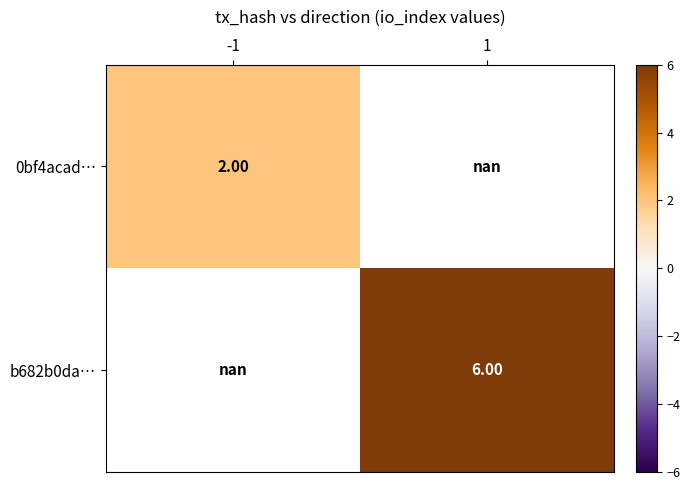

Is the value of 0bf4acad… at -1 greater than the value of b682b0da… at 1?

No